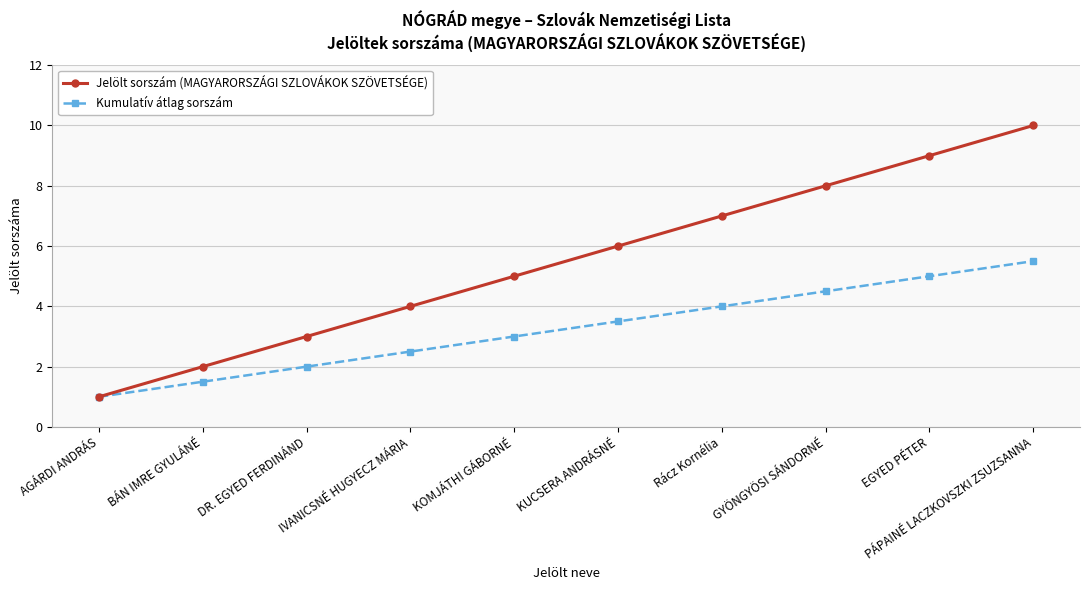

Reading left to right, list all the values displayed in this chart.

Jelölt sorszám (MAGYARORSZÁGI SZLOVÁKOK SZÖVETSÉGE): 1.0	2.0	3.0	4.0	5.0	6.0	7.0	8.0	9.0	10.0
Kumulatív átlag sorszám: 1.0	1.5	2.0	2.5	3.0	3.5	4.0	4.5	5.0	5.5